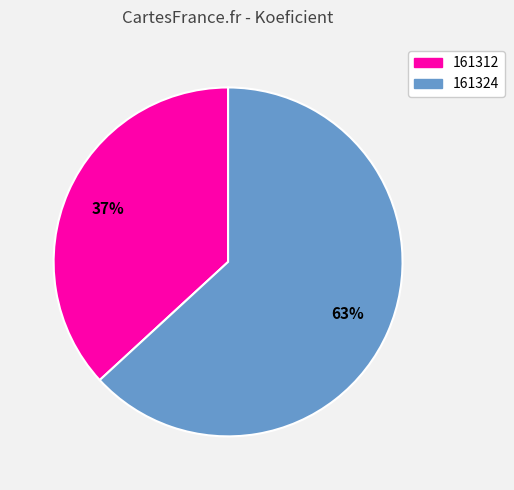

To the nearest percent, what is the difference between the largest and smallest slice percentages?

26%